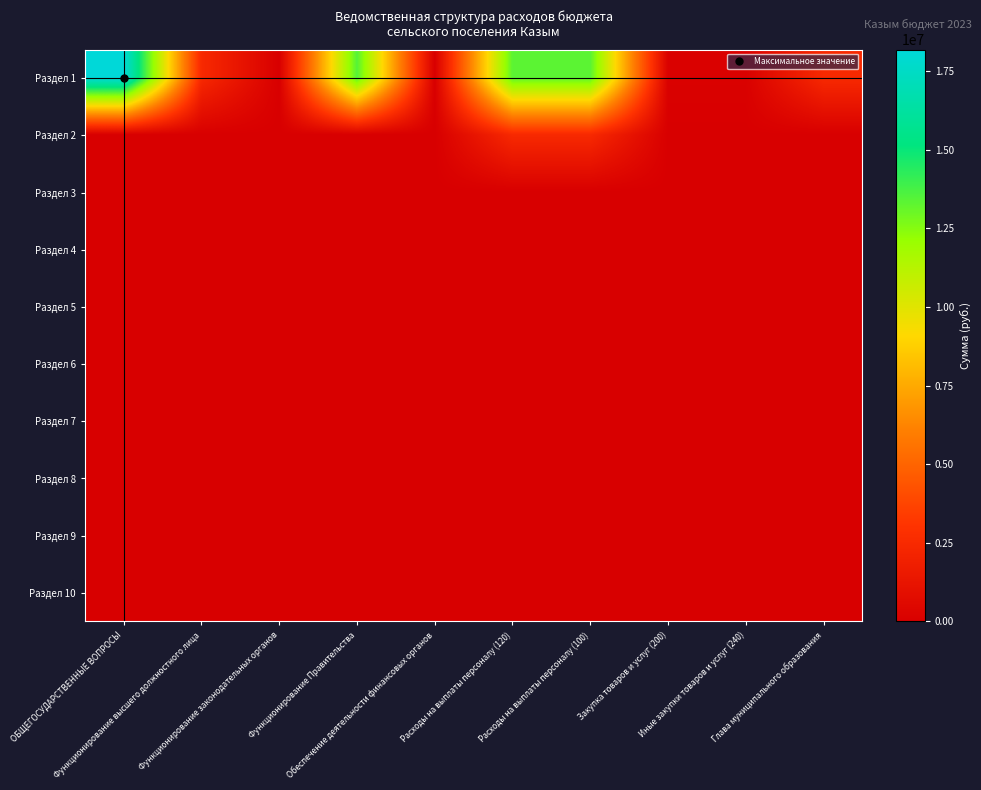

What is the total value across all series at Глава муниципального образования?

2468200.0